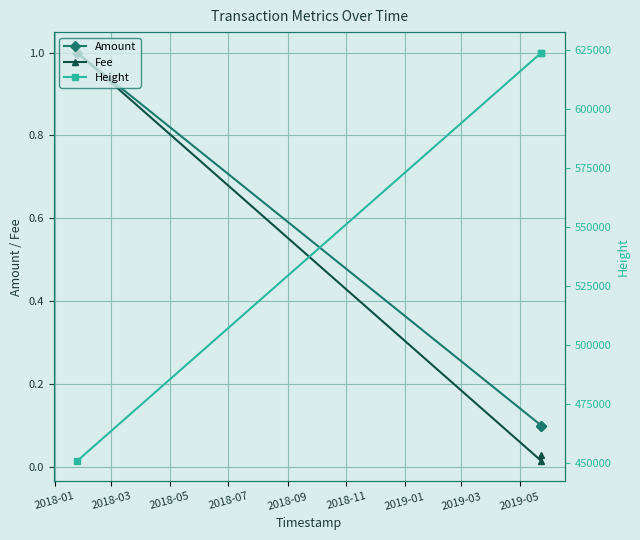

How many categories are shown in the chart?

3